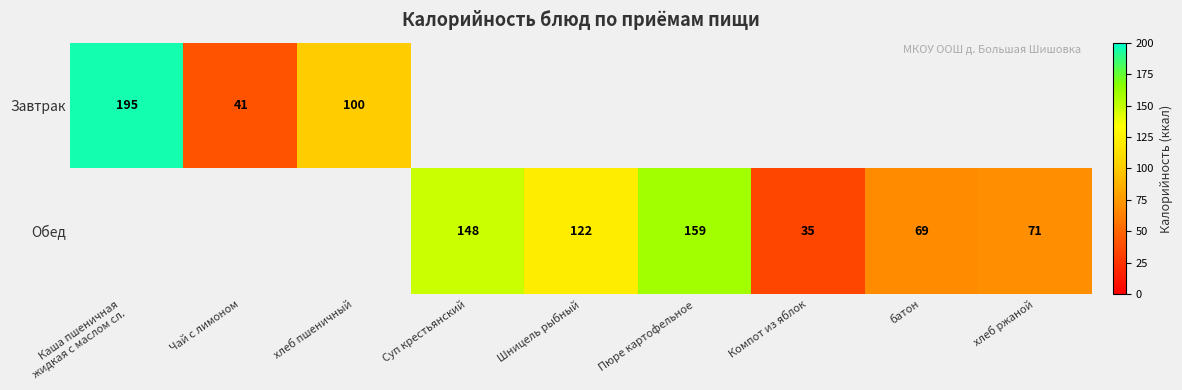

The value of Обед at Суп крестьянский is 148. True or false?

True